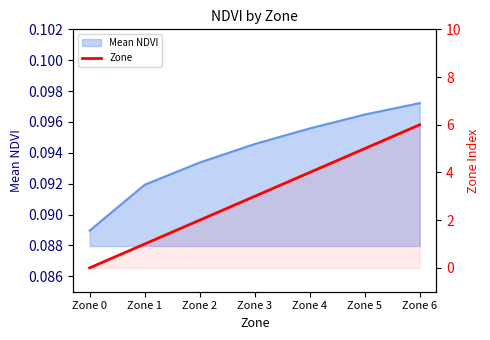

What is the greatest value displayed?

6